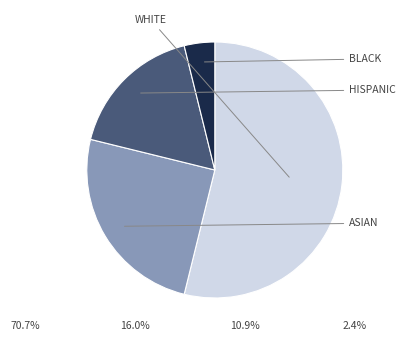

Is there a majority slice in this chart?

Yes